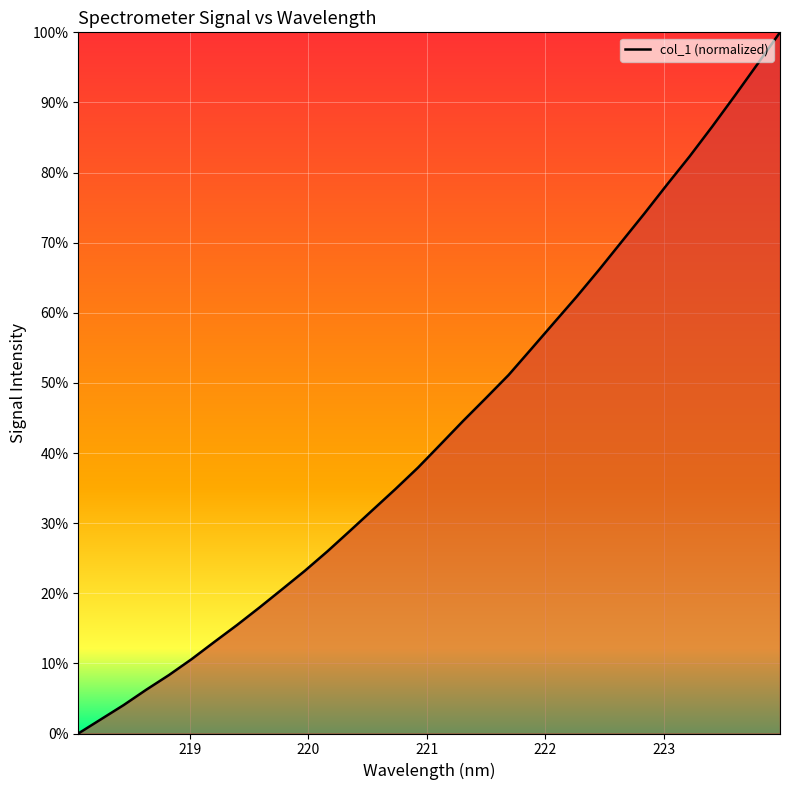

What is the maximum value shown in the chart?

1.0